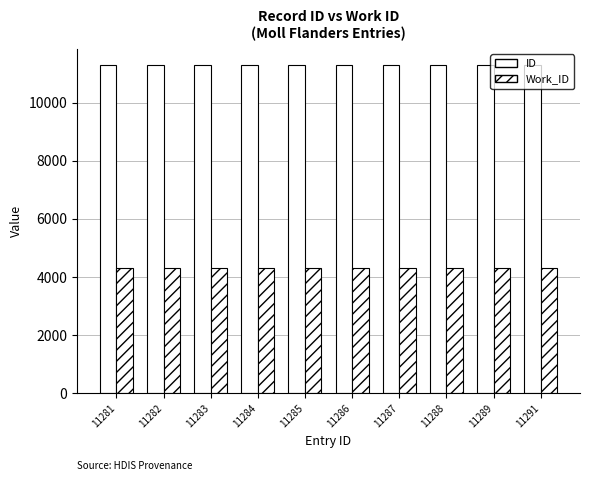

What is the sum of the Work_ID values at 11291 and 11281?

8646